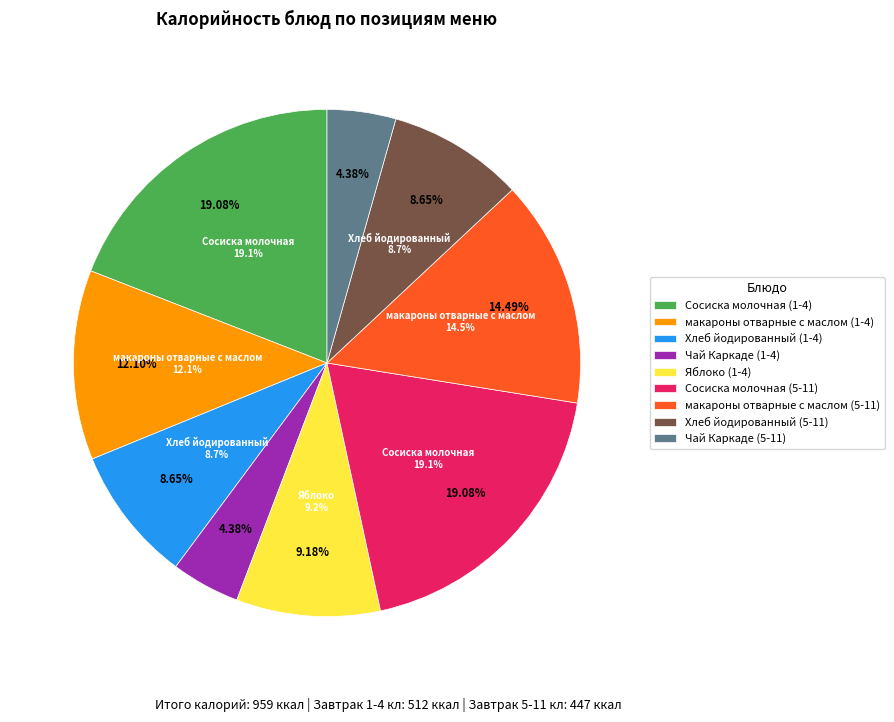

What is the smallest slice in the pie chart?

Чай Каркаде (1-4)